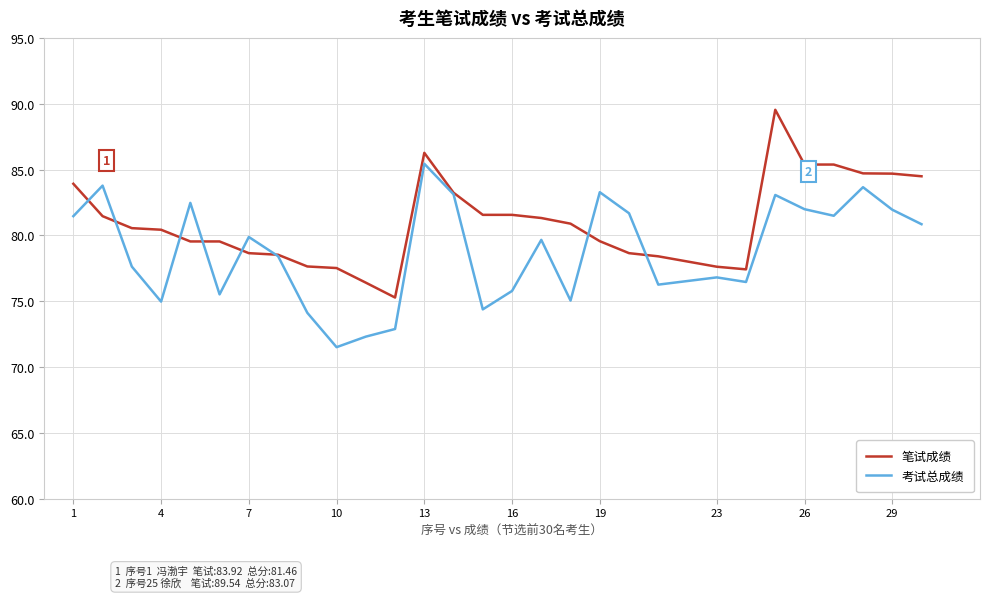

What is the greatest value displayed?

89.5